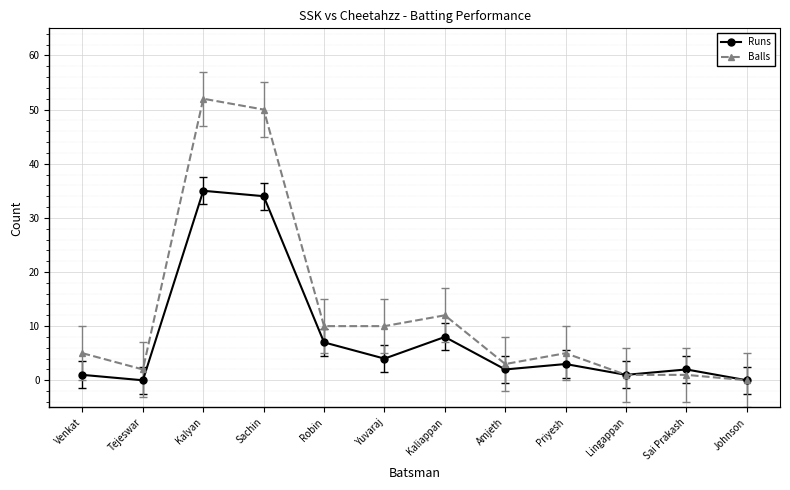

Where is the first local minimum for Runs?

Tejeswar